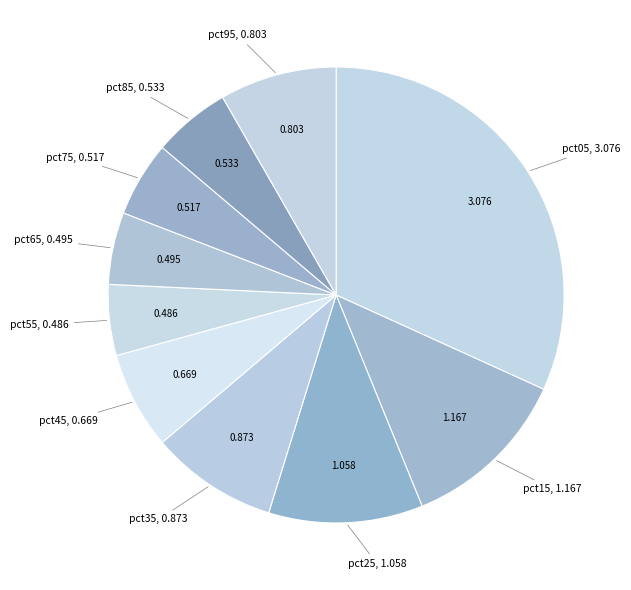

Count the number of slices in the pie.

10